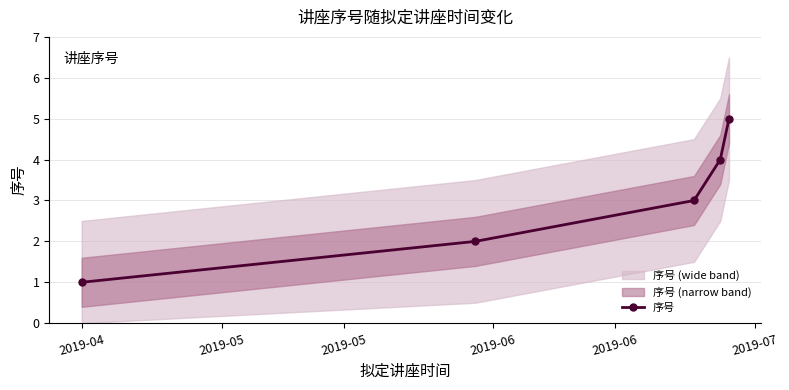

True or false: 序号 has more than 0 points higher than both neighbors.

False